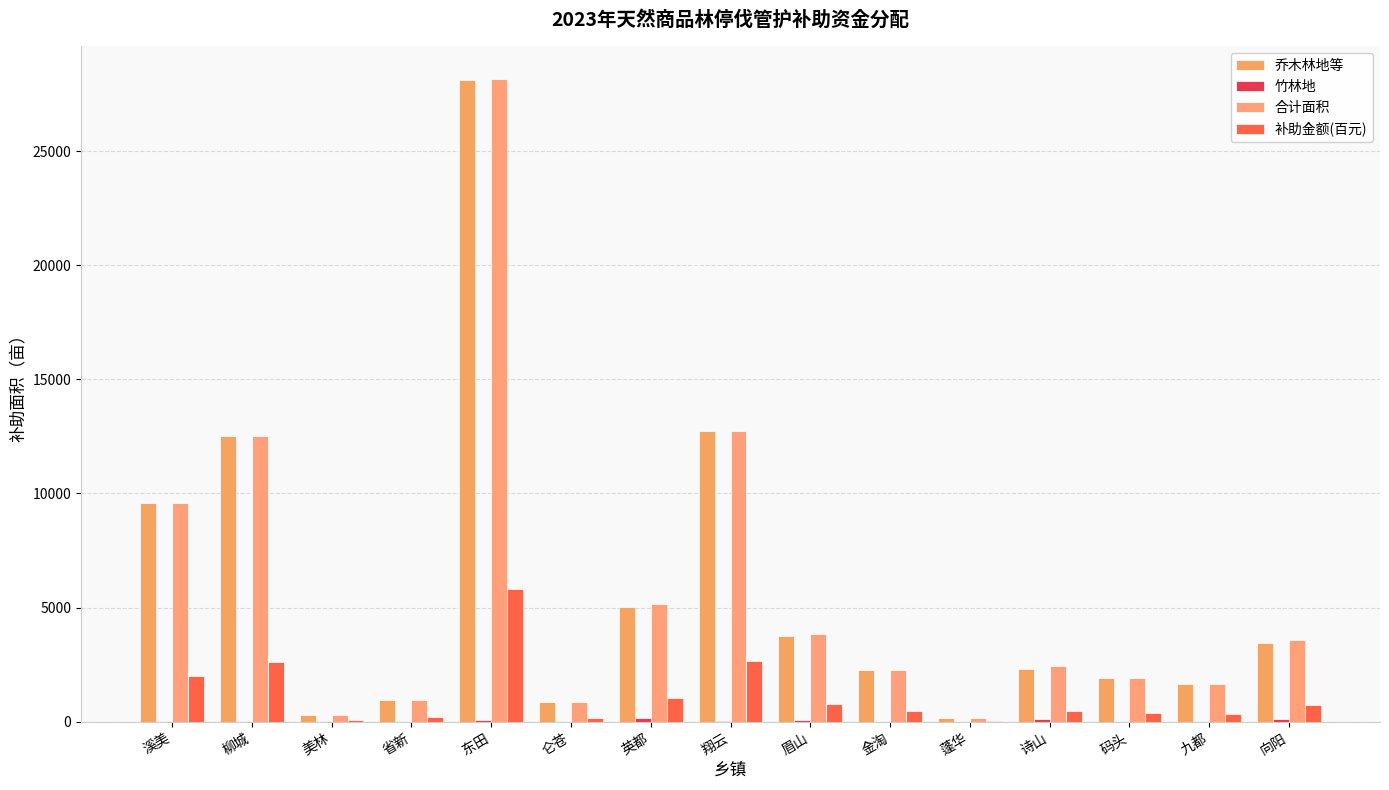

At 英都, list the series in order from largest to smallest.

合计面积, 乔木林地等, 补助金额(百元), 竹林地